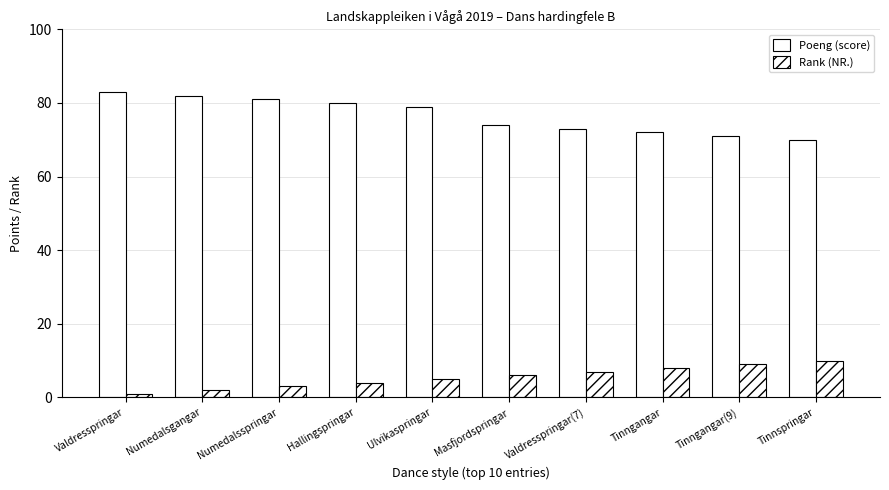

The Rank (NR.) series shows 5 at Tinngangar(9). True or false?

False